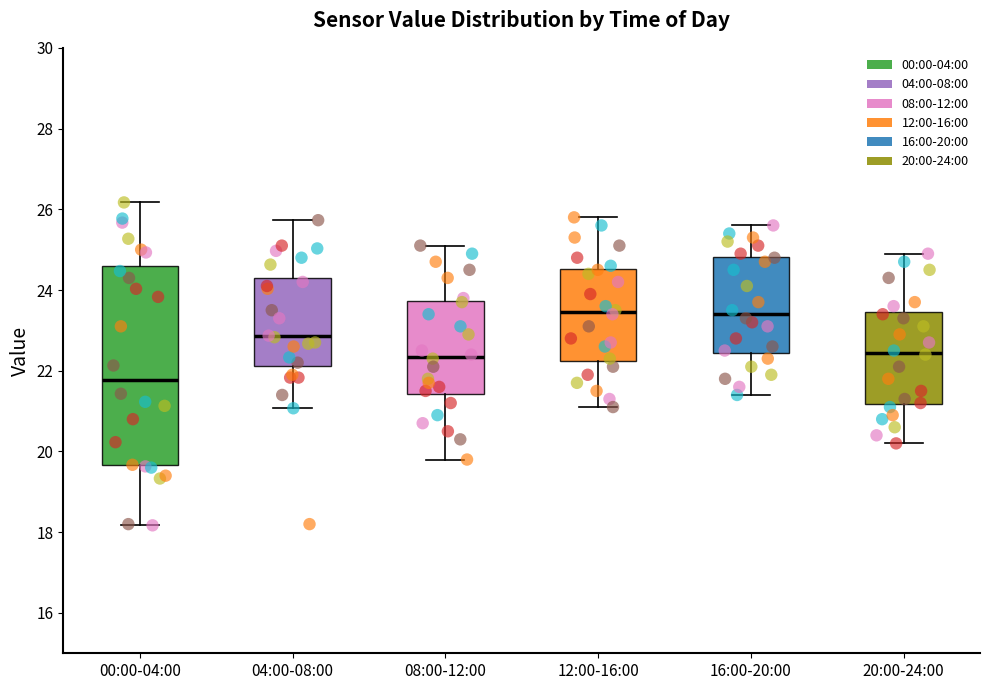

Reading left to right, read every box against the y-axis: the position of its median line, the range the box covers, and the ends of its whiskers. The values are not printed on the chart, so give them approximately, as read against the axis.

00:00-04:00: median 21.8, box 19.6 to 24.6, whiskers 18.2 to 26.2
04:00-08:00: median 22.8, box 22.2 to 24.4, whiskers 21.0 to 25.8
08:00-12:00: median 22.4, box 21.4 to 23.8, whiskers 19.8 to 25.2
12:00-16:00: median 23.4, box 22.2 to 24.6, whiskers 21.2 to 25.8
16:00-20:00: median 23.4, box 22.4 to 24.8, whiskers 21.4 to 25.6
20:00-24:00: median 22.4, box 21.2 to 23.4, whiskers 20.2 to 25.0